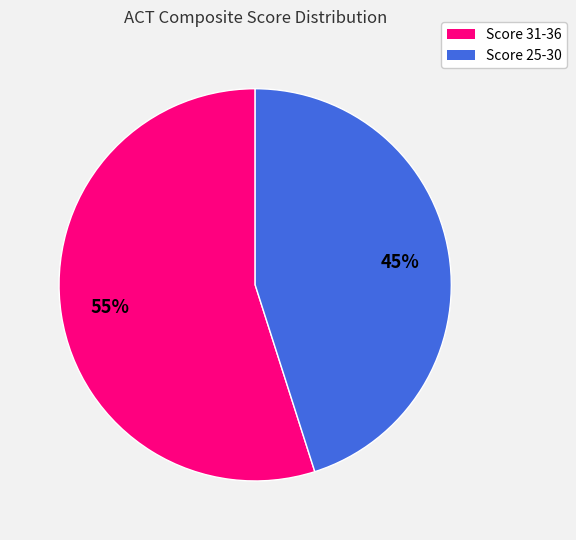

To the nearest percent, what is the average slice percentage?

50%